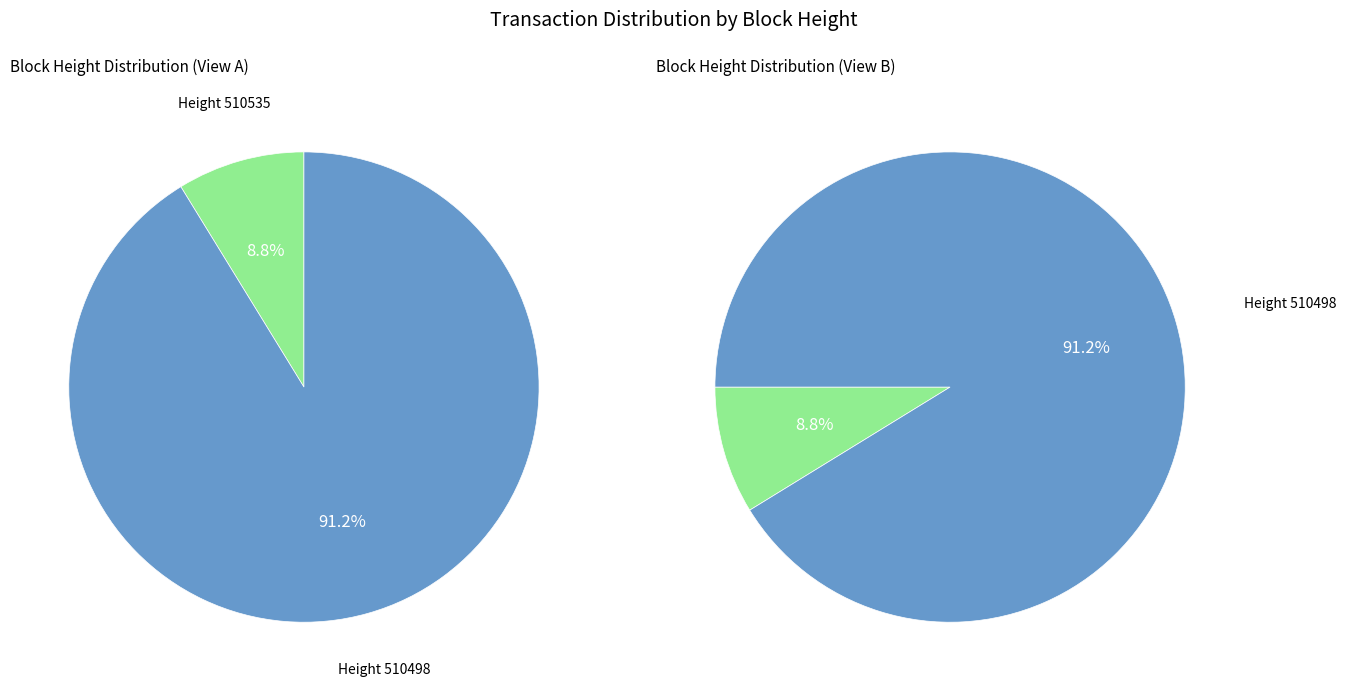

What is the change in value from 510535 to 510498?

+6765343397453286400